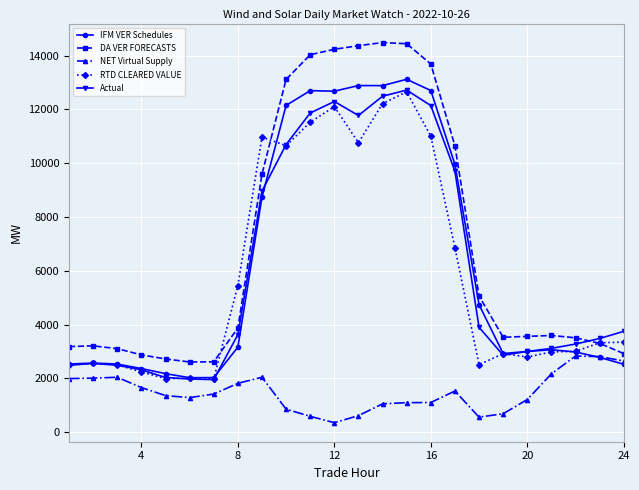

What is the difference between the second highest and minimum values in the DA VER FORECASTS series?

11837.1